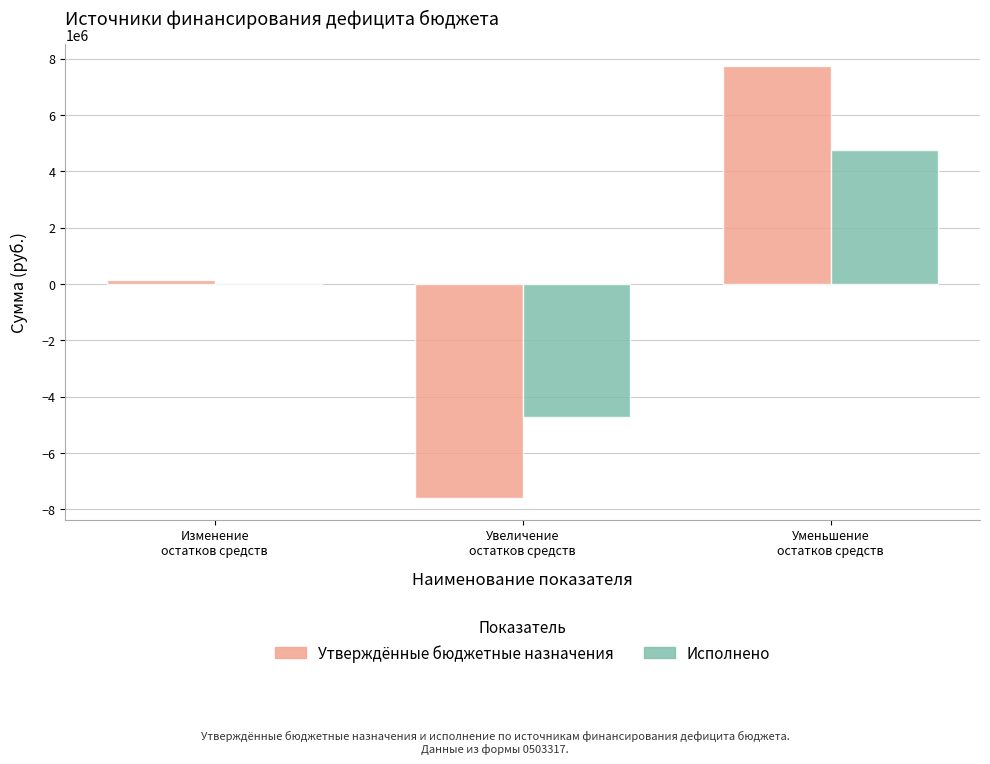

Does the chart contain stacked bars?

No